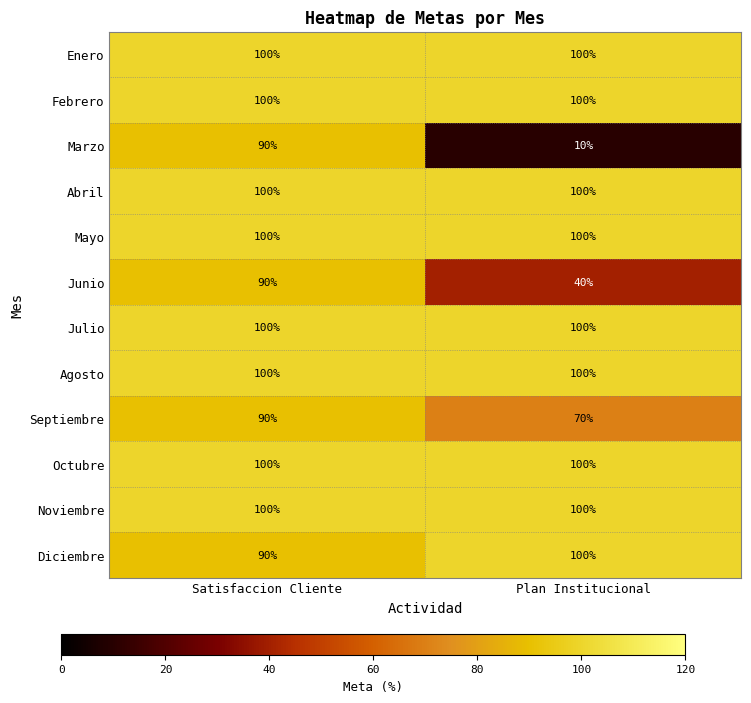

What is the sum of the Diciembre values at Satisfaccion Cliente and Plan Institucional?

190